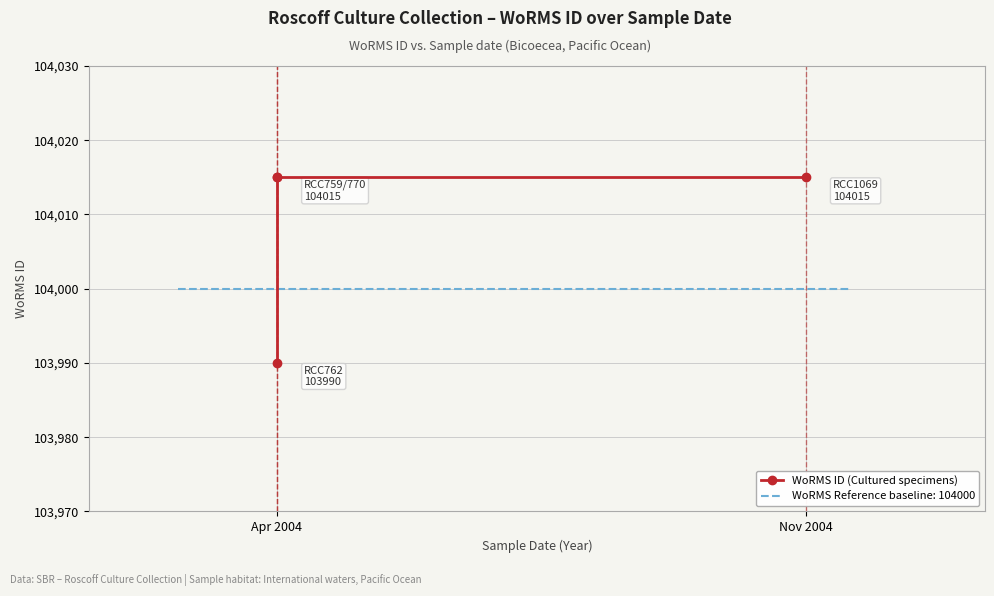

What is the greatest value displayed?

104015